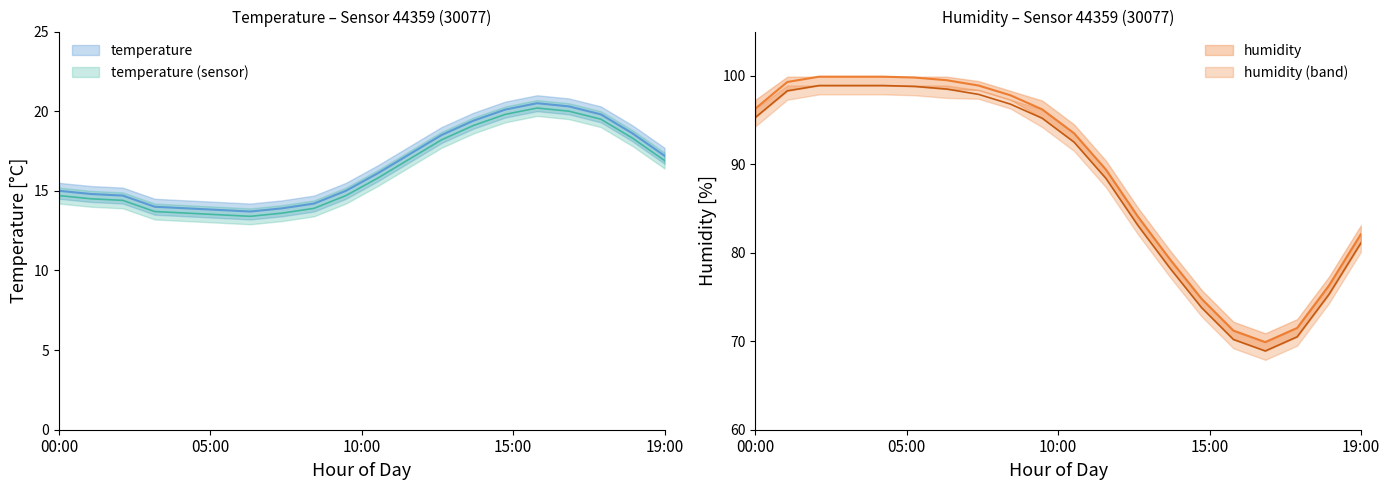

Reading left to right, transcribe all the data shown in this chart.

temperature: 15.0	14.8	14.7	14.0	13.9	13.8	13.7	13.9	14.2	15.0	16.1	17.3	18.5	19.4	20.1	20.5	20.3	19.8	18.6	17.2
humidity: 96.3	99.3	99.9	99.9	99.9	99.8	99.5	98.9	97.8	96.2	93.5	89.4	84.1	79.3	74.8	71.2	69.9	71.5	76.3	82.1